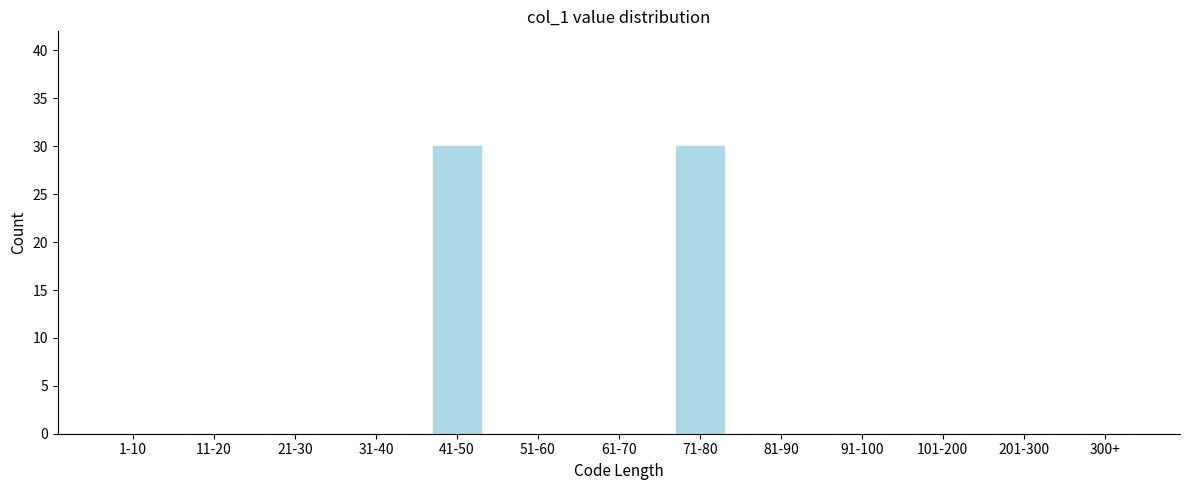

Reading left to right, list all the values displayed in this chart.

1-10=0	11-20=0	21-30=0	31-40=0	41-50=30	51-60=0	61-70=0	71-80=30	81-90=0	91-100=0	101-200=0	201-300=0	300+=0